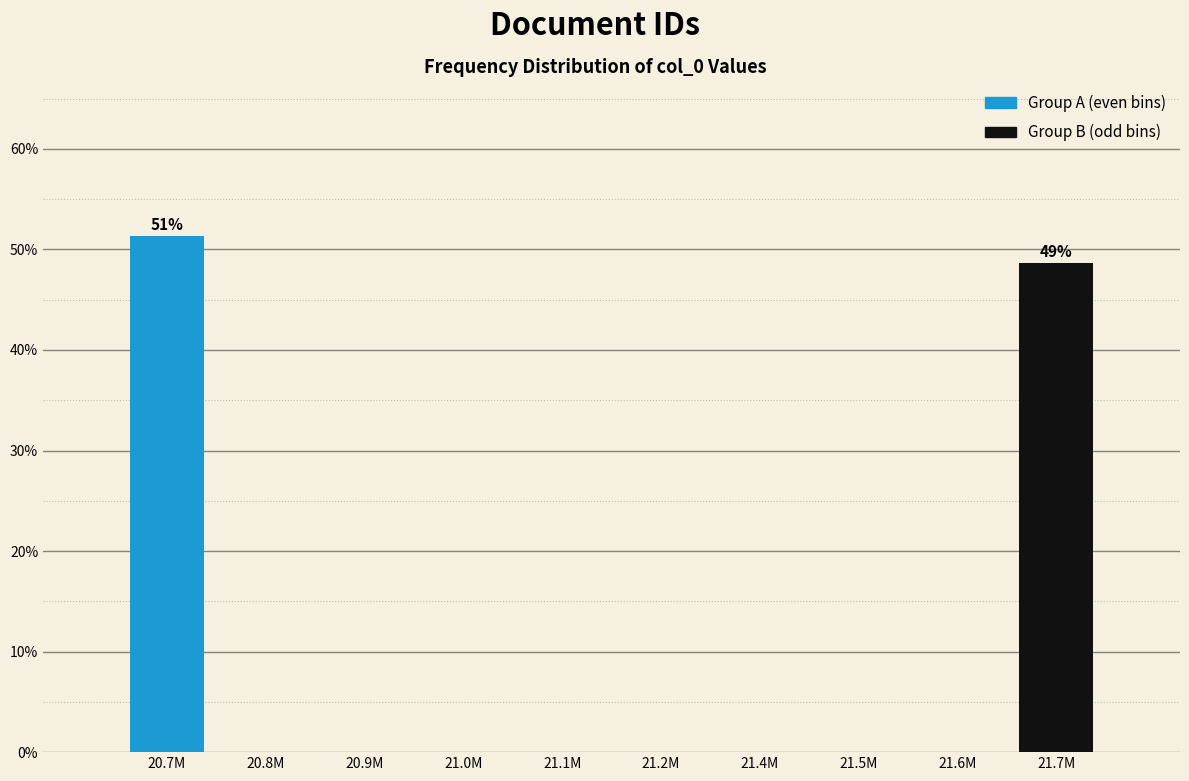

Reading left to right, list all the values displayed in this chart.

20.7M=51.4	20.8M=0.0	20.9M=0.0	21.0M=0.0	21.1M=0.0	21.2M=0.0	21.4M=0.0	21.5M=0.0	21.6M=0.0	21.7M=48.6